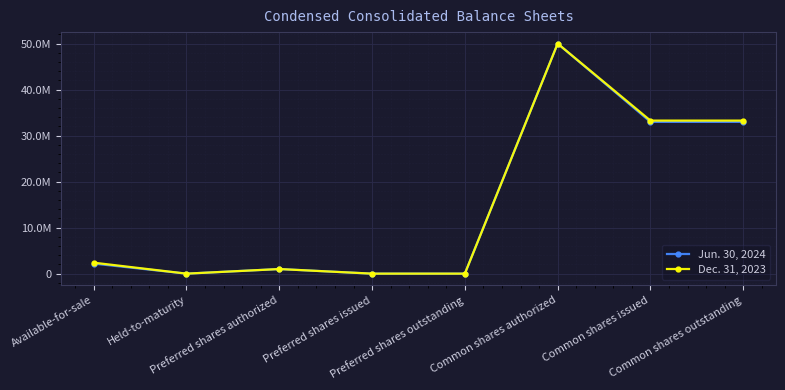

Rank the series at Common shares outstanding from highest to lowest value.

Dec. 31, 2023, Jun. 30, 2024